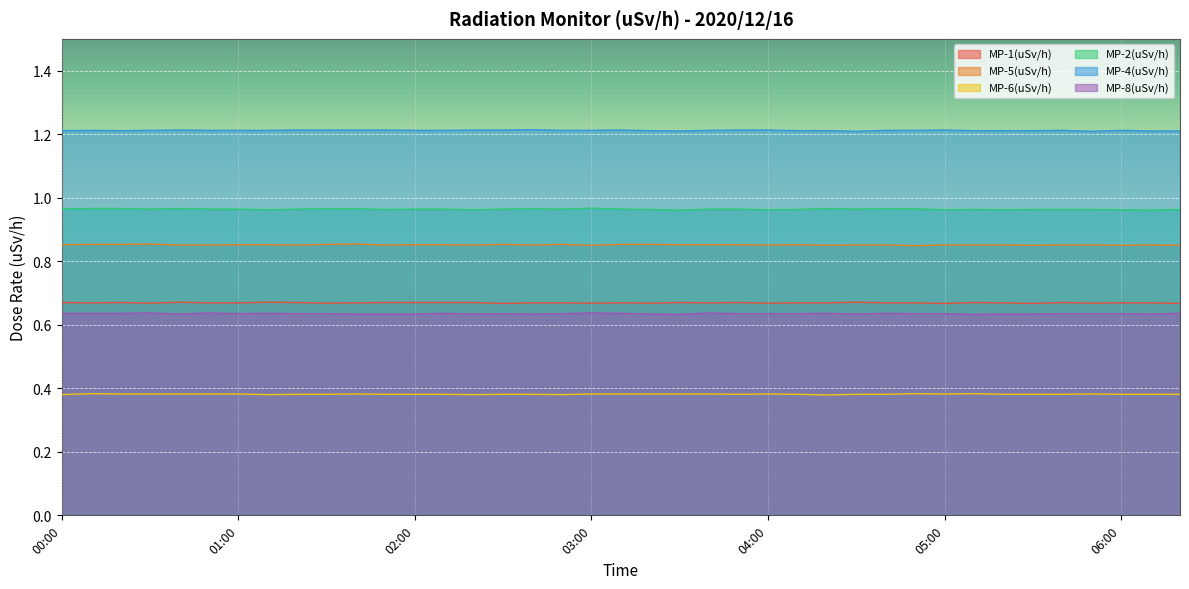

At 01:20, list the series in order from smallest to largest.

MP-6(uSv/h), MP-8(uSv/h), MP-1(uSv/h), MP-5(uSv/h), MP-2(uSv/h), MP-4(uSv/h)